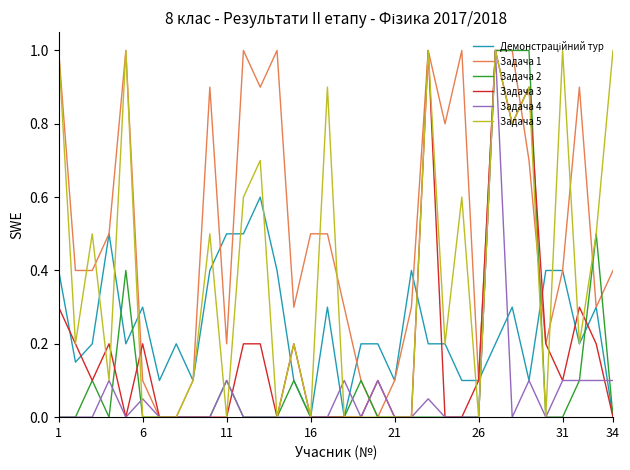

Which series has the largest total across all categories?

Задача 1